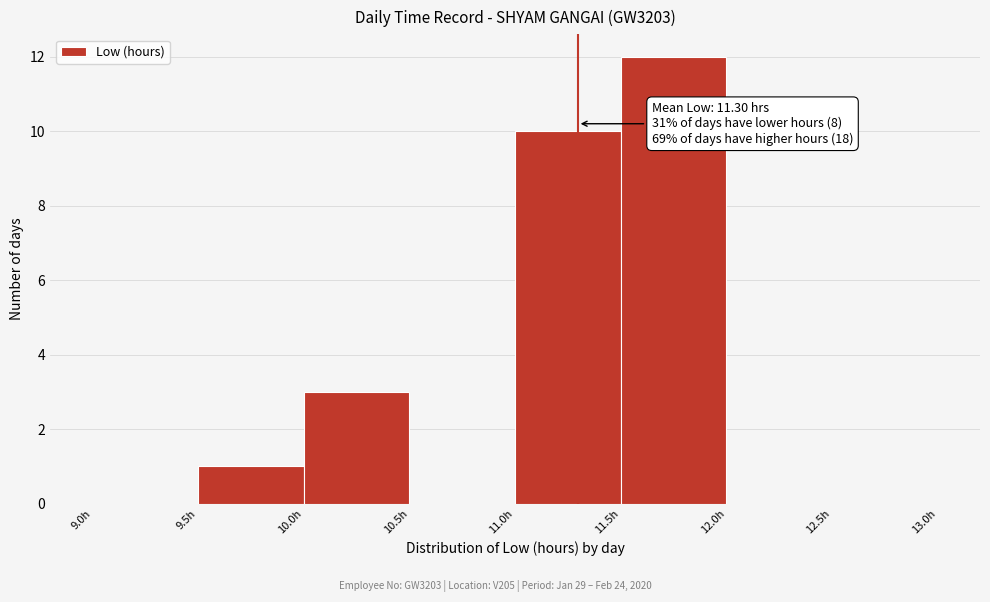

Which range on the x-axis has the tallest bar?

11.5 to 12.0